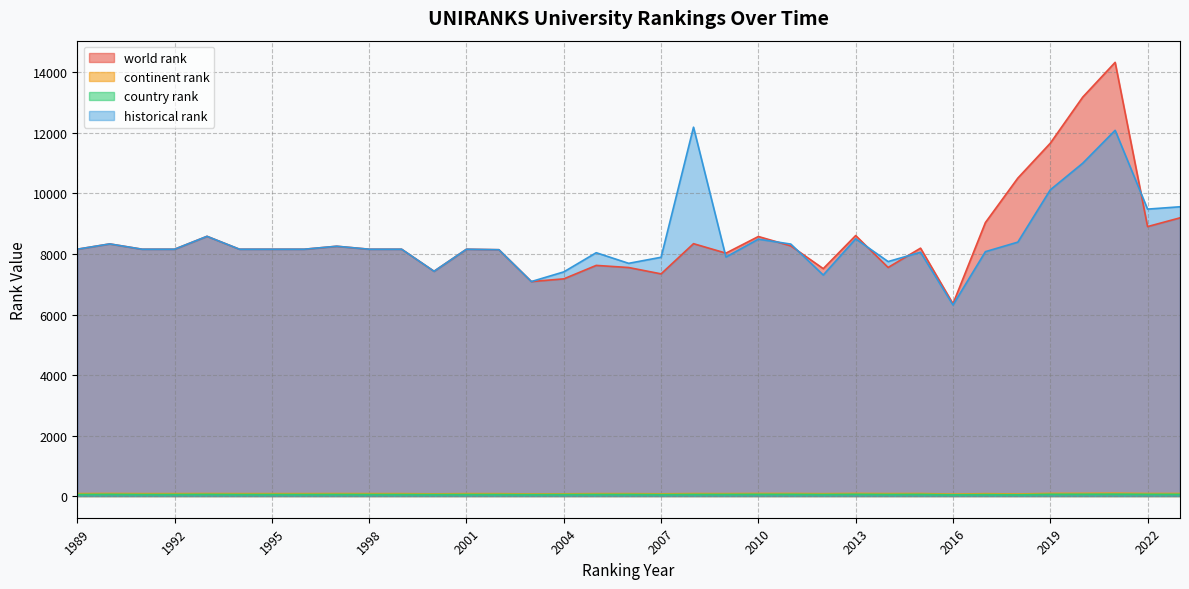

At which category does the chart reach its minimum across all series?

2016